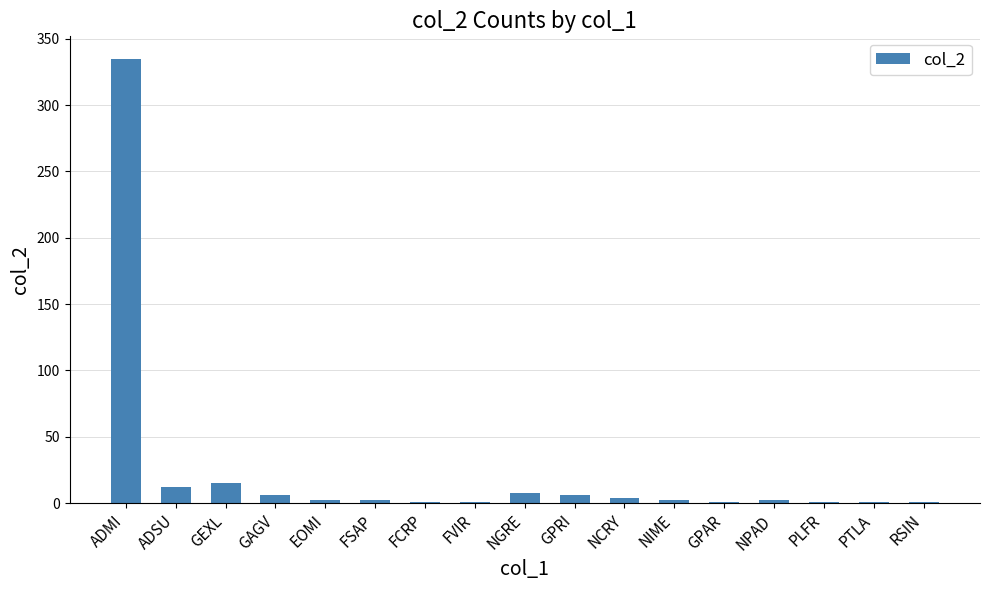

The value at GPAR is 1. True or false?

True